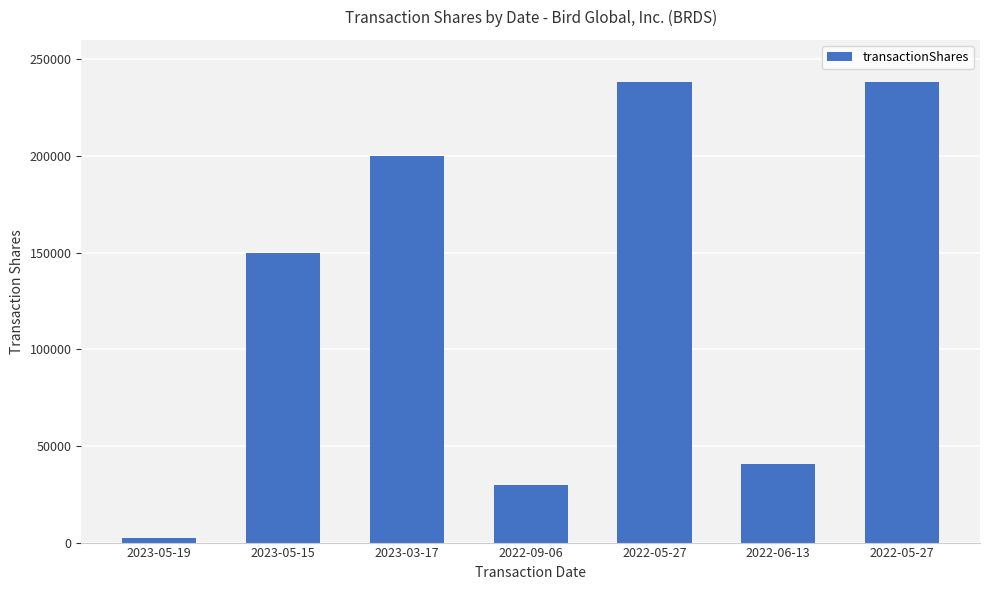

What is the sum of all values?

900151